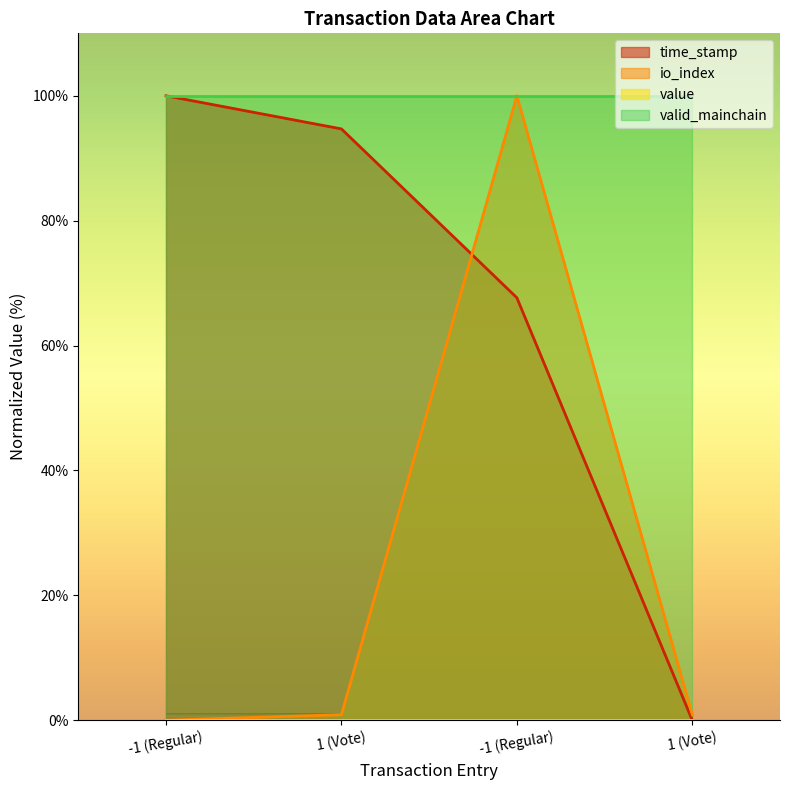

How many data points in time_stamp are above 94?

2